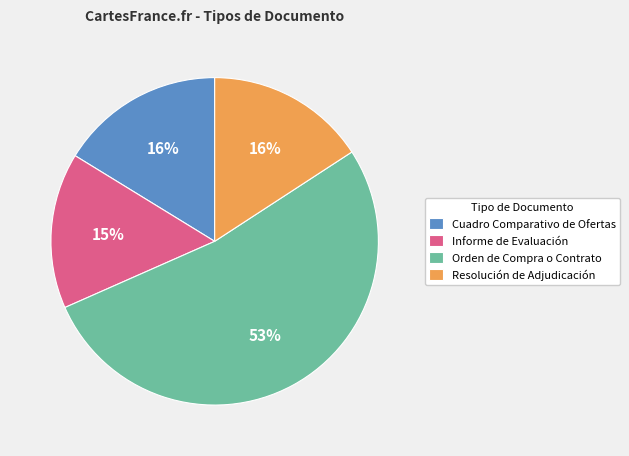

Do Informe de Evaluación and Orden de Compra o Contrato together represent more than half of the pie?

Yes